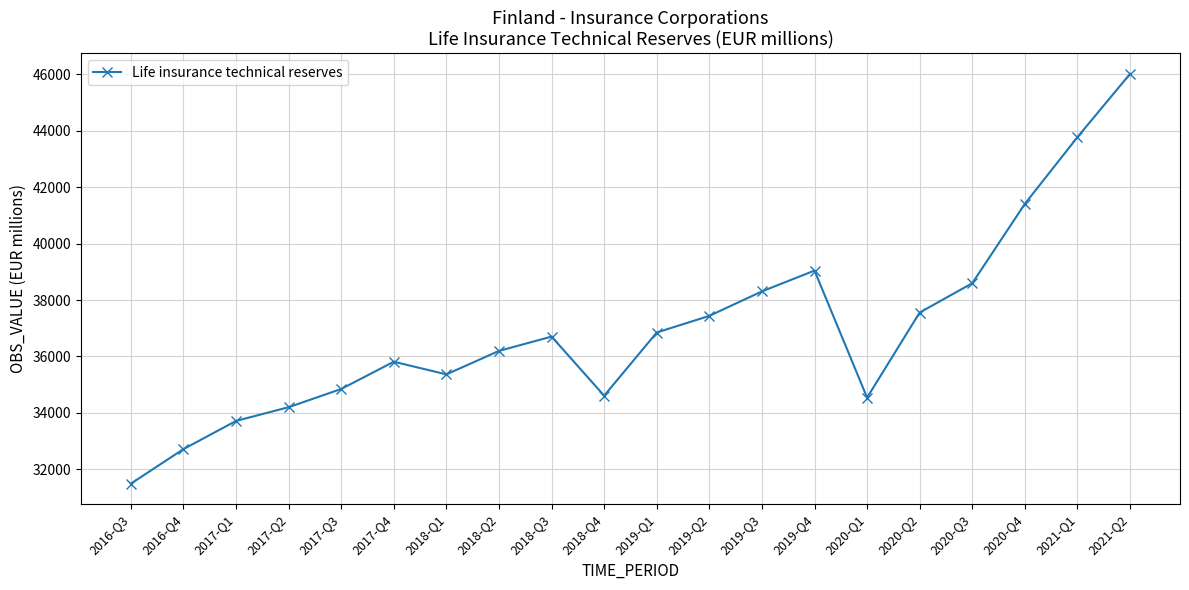

Which has a higher value, 2018-Q1 or 2019-Q2?

2019-Q2